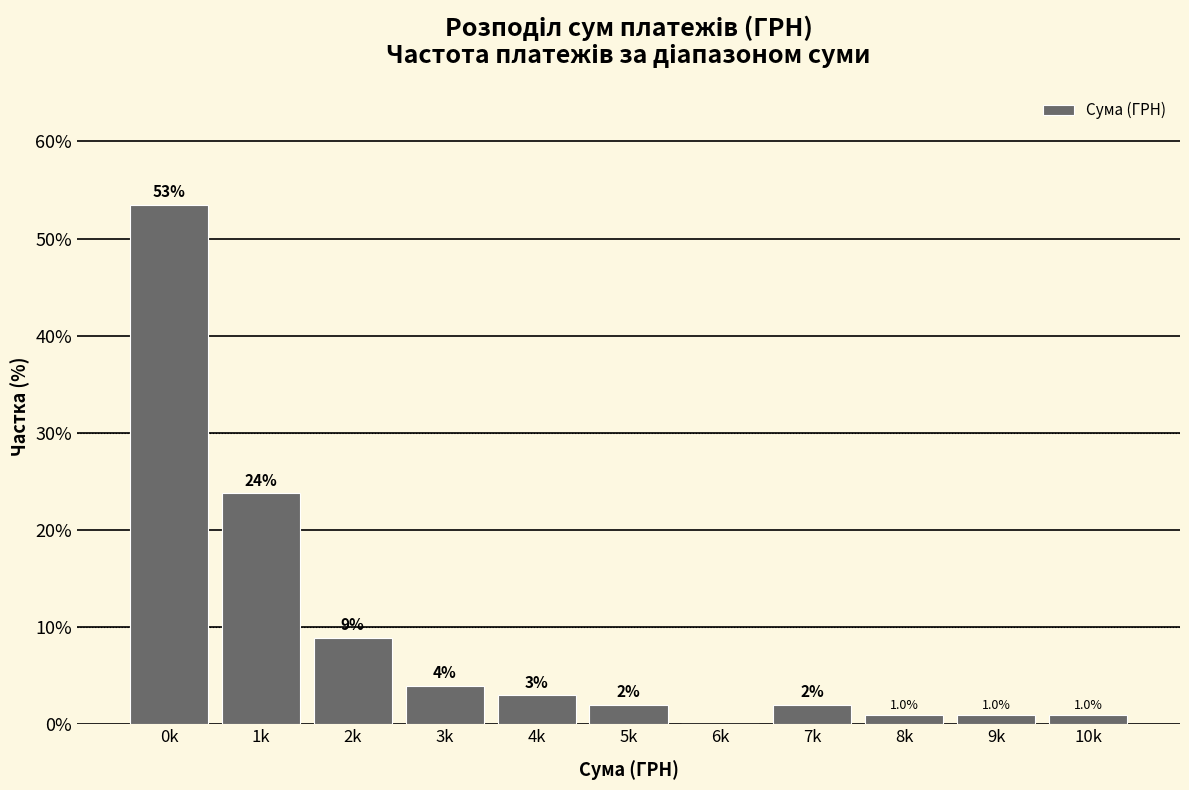

Reading left to right, extract all data points from this chart.

0k=53.5	1k=23.8	2k=8.9	3k=4.0	4k=3.0	5k=2.0	6k=0.0	7k=2.0	8k=1.0	9k=1.0	10k=1.0